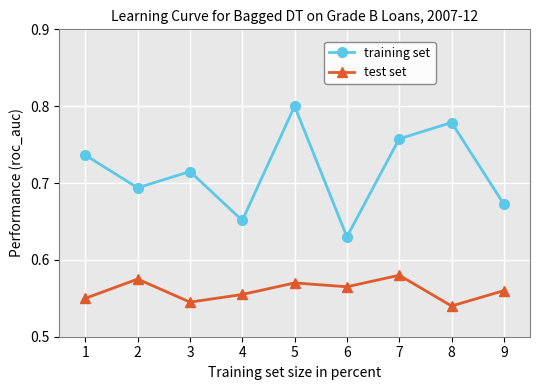

At which label does test set reach its peak?

7